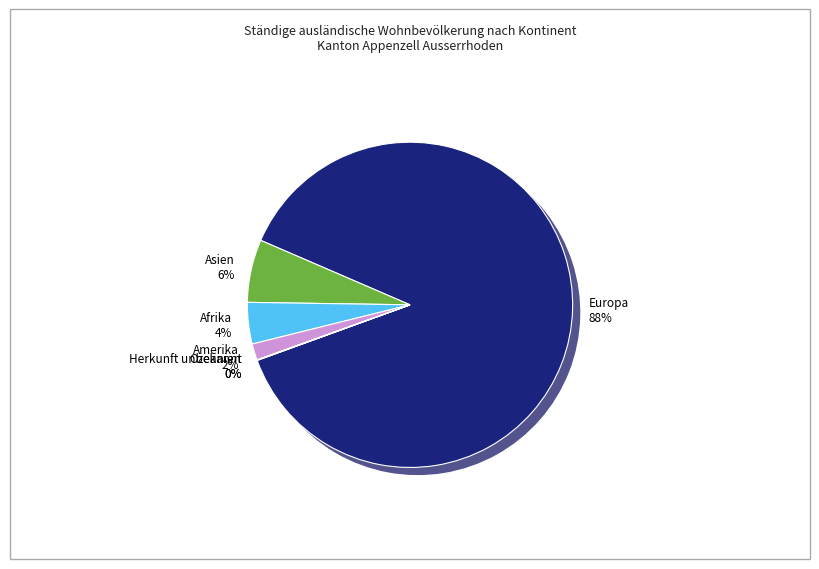

Is the sum of Amerika and Herkunft unbekannt greater than half?

No